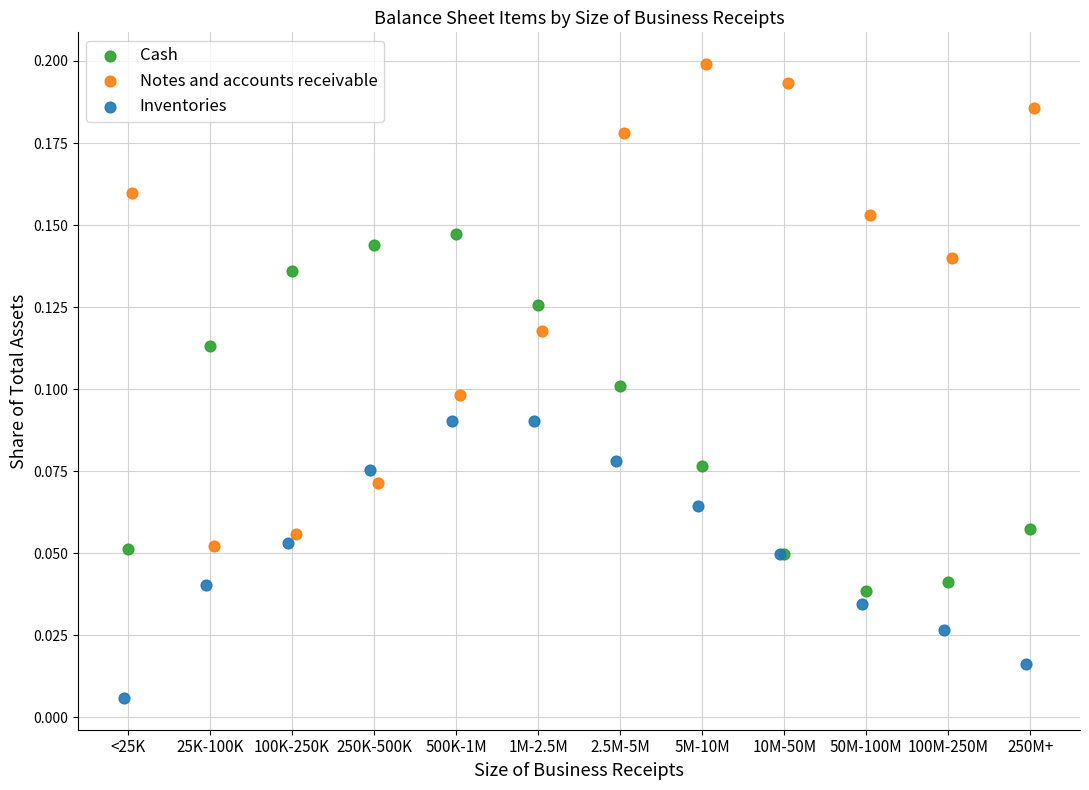

Which series contains the highest Y value?

Notes and accounts receivable